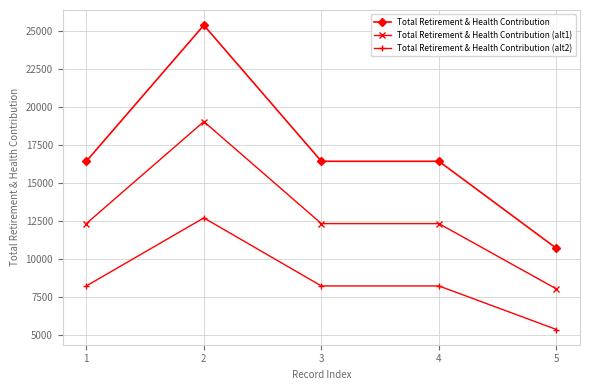

Read the Total Retirement & Health Contribution (alt1) value at 1.

12322.5